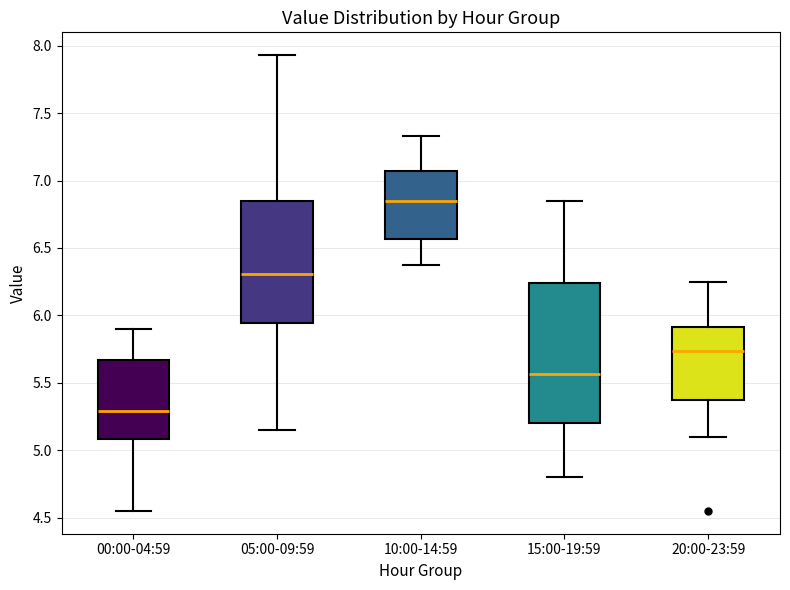

Where does the upper whisker of the box for 05:00-09:59 end on the y-axis? The values are not printed on the chart, so give them approximately, as read against the axis.

7.95